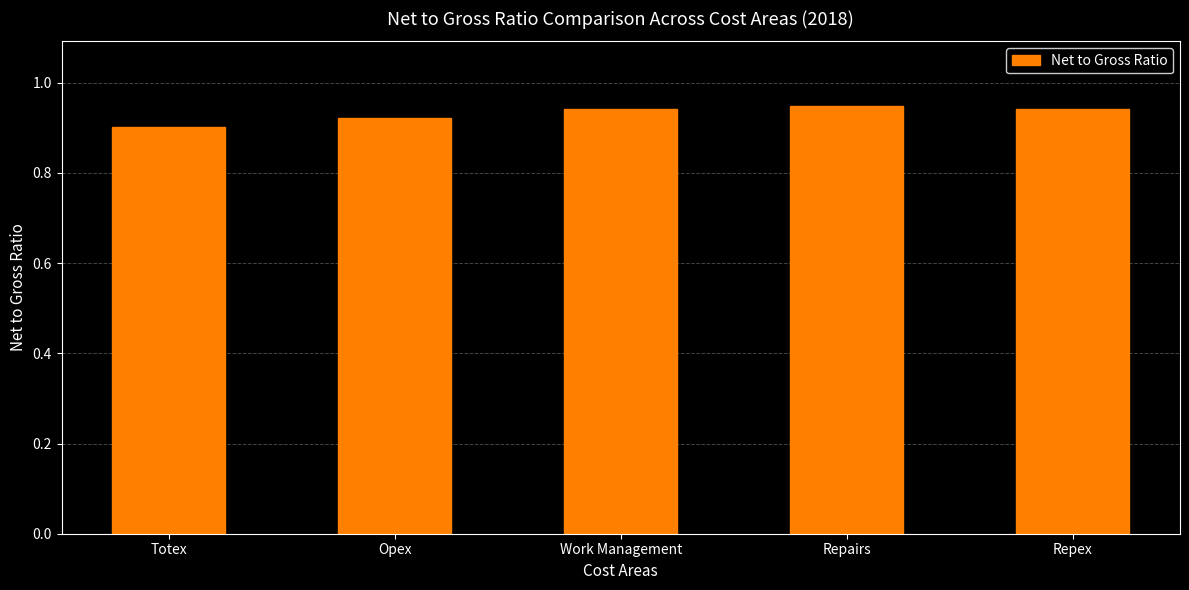

The value at Opex is 0.9. True or false?

True